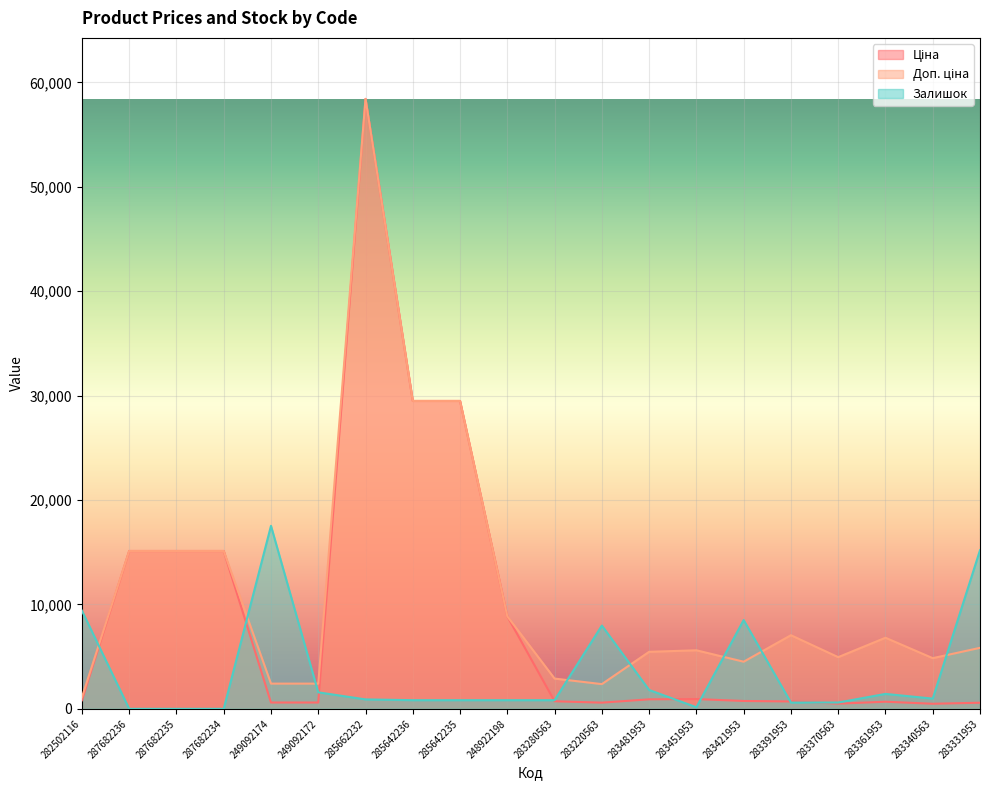

Which series has the widest spread of values?

Ціна